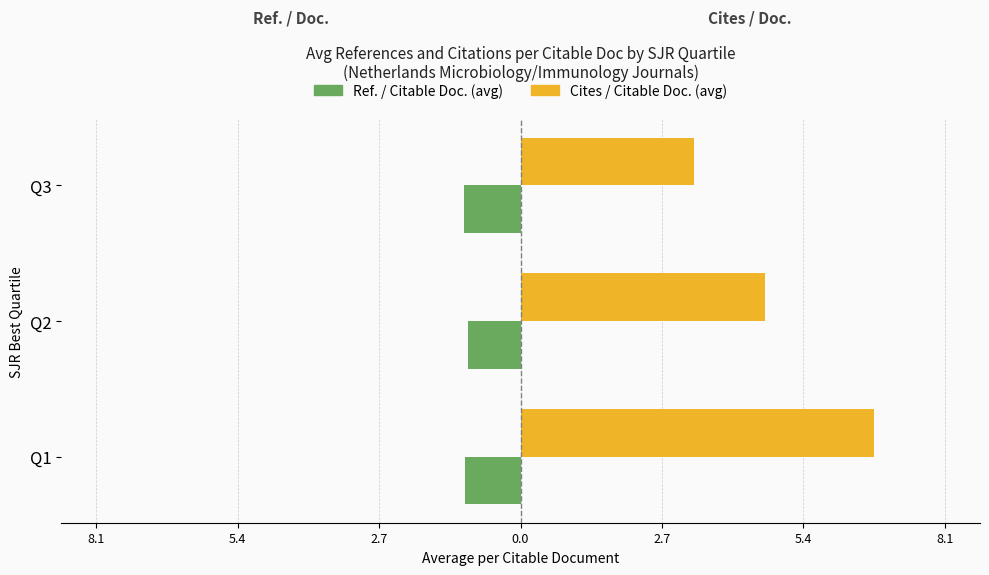

What are all the series names shown in the legend?

Ref. / Citable Doc. (avg), Cites / Citable Doc. (avg)